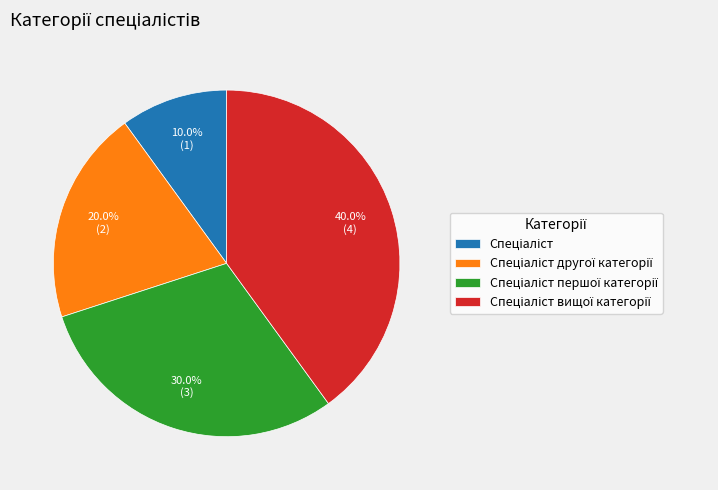

Is there a majority slice in this chart?

No